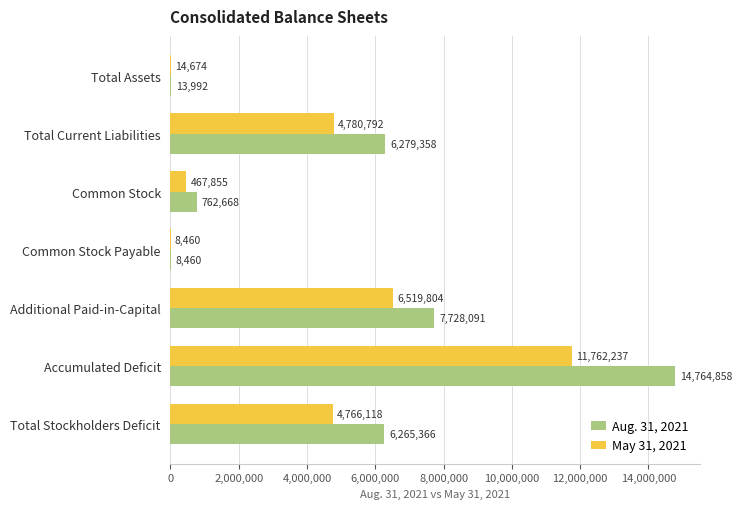

Which series has the widest spread of values?

Aug. 31, 2021